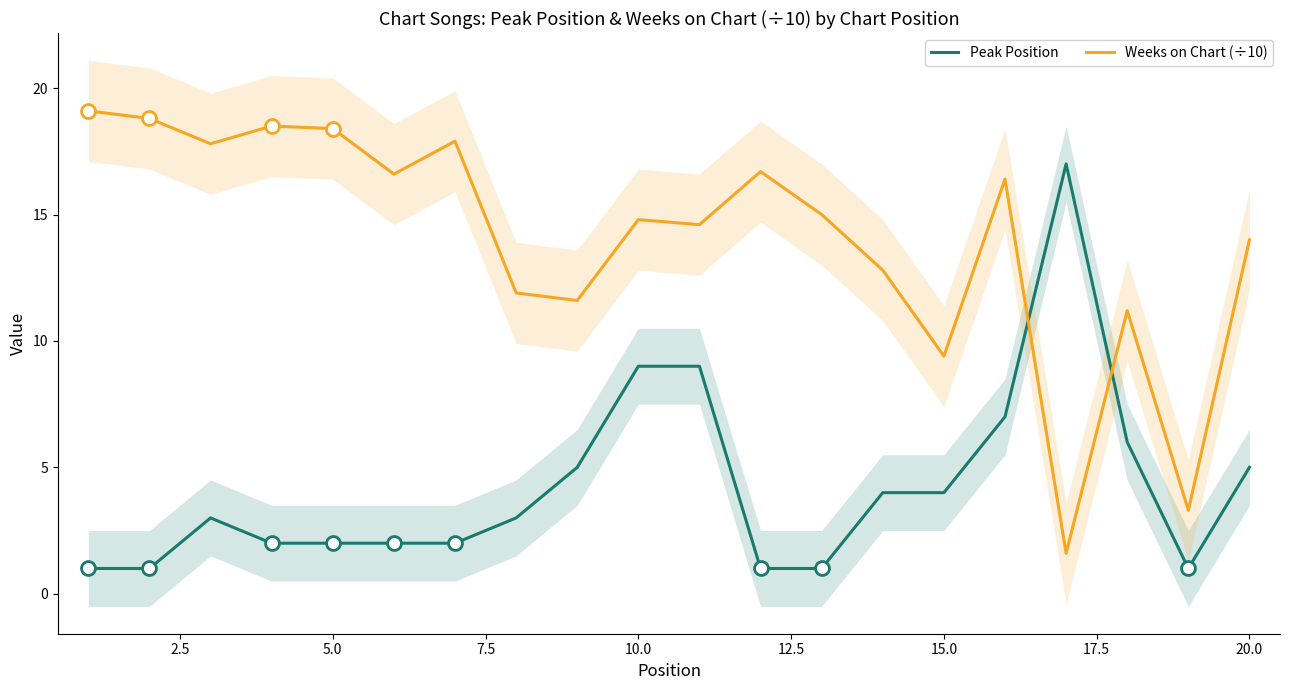

Where is Weeks on Chart (÷10) nearest to the value 10?

15.0